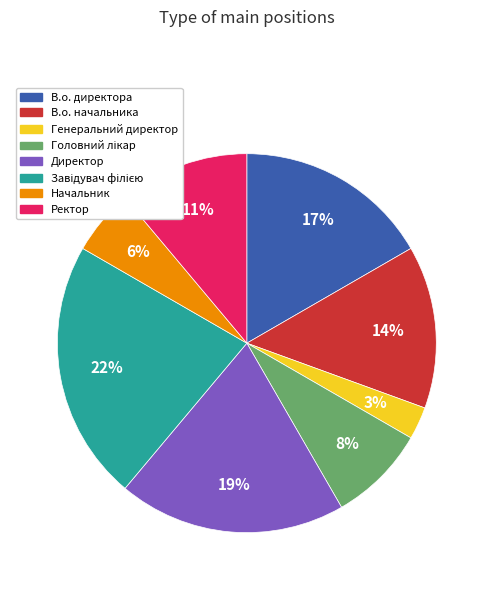

Which category has the smallest portion of the pie?

Генеральний директор